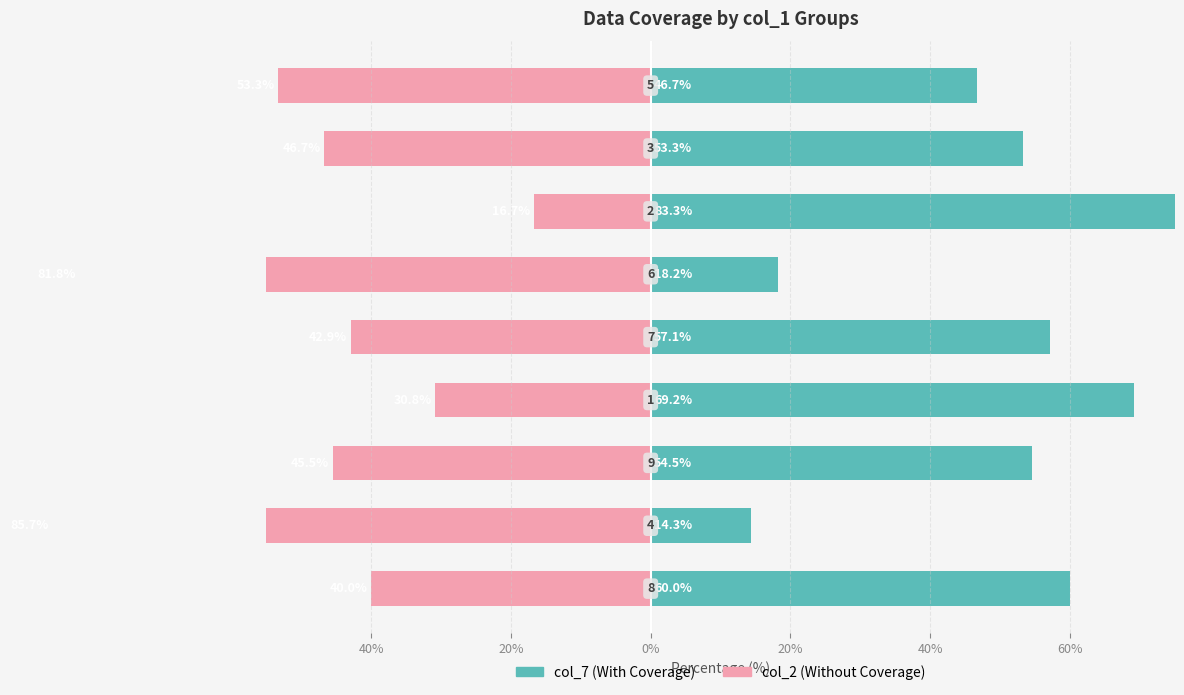

Does the chart contain stacked bars?

No